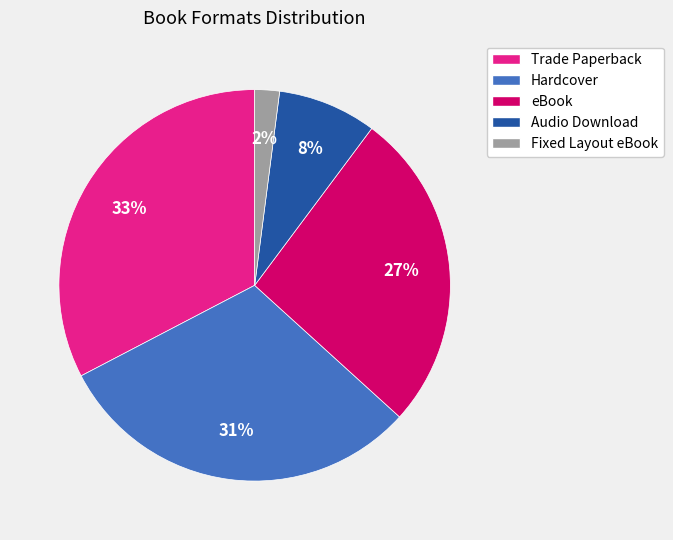

To the nearest percent, what is the difference between the largest and smallest slice percentages?

31%